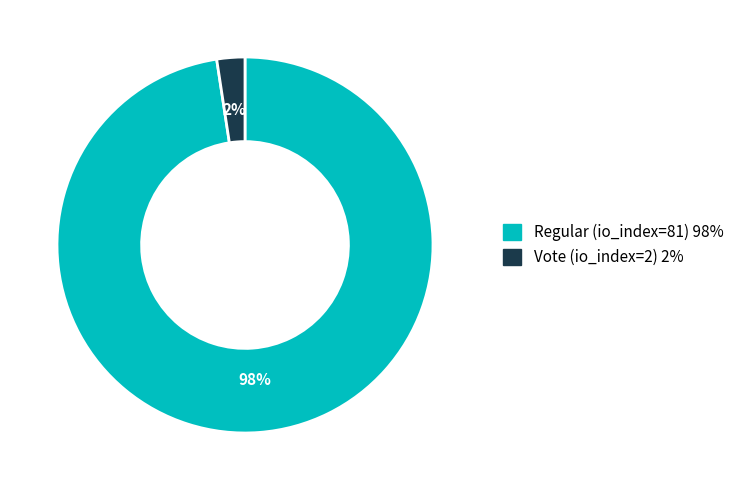

How many segments does this pie chart have?

2